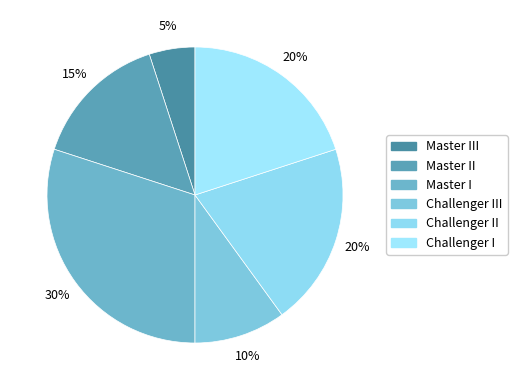

Count the number of slices in the pie.

6